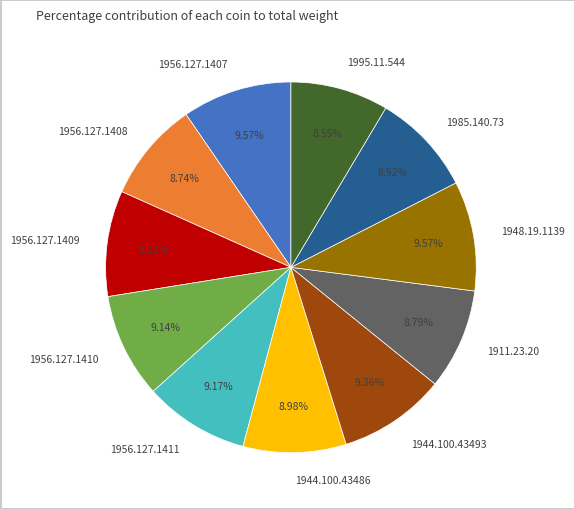

Is there a majority slice in this chart?

No